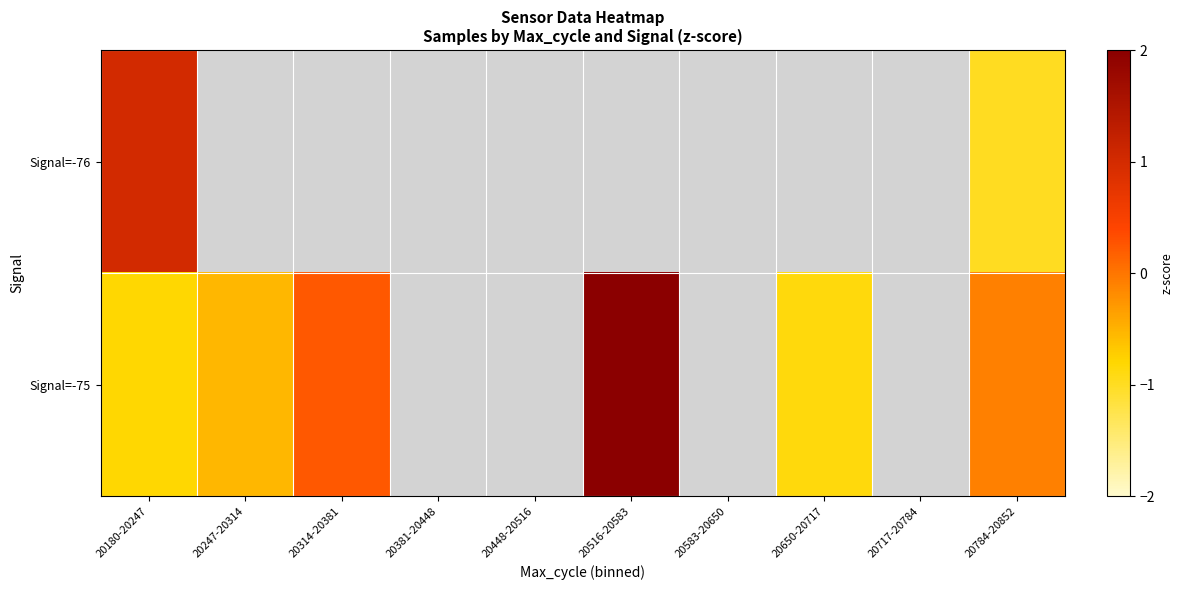

What is the sum of the row_1 values at 20784-20852 and 20180-20247?

-0.9